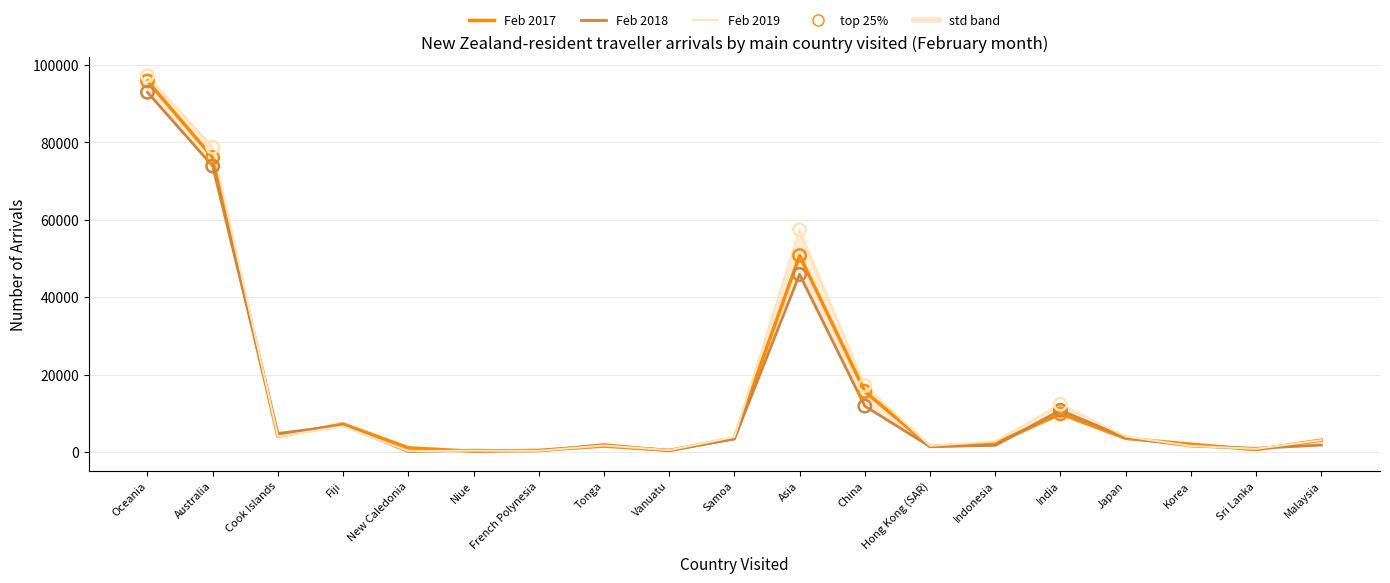

At which category is the sum across all series the highest?

Oceania